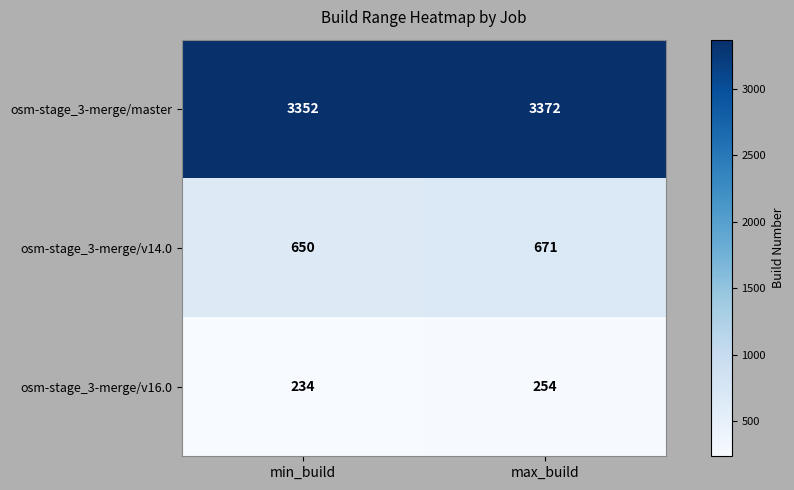

Which series changed the most between min_build and max_build?

osm-stage_3-merge/v14.0